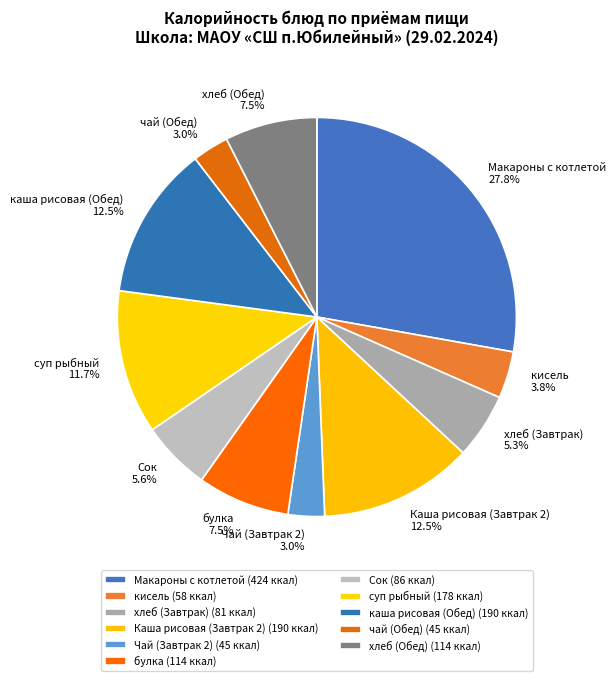

To the nearest percent, what is the average slice percentage?

9%